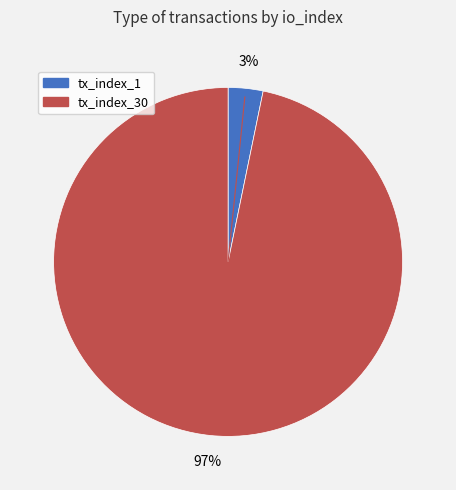

How many slices are in this pie chart?

2